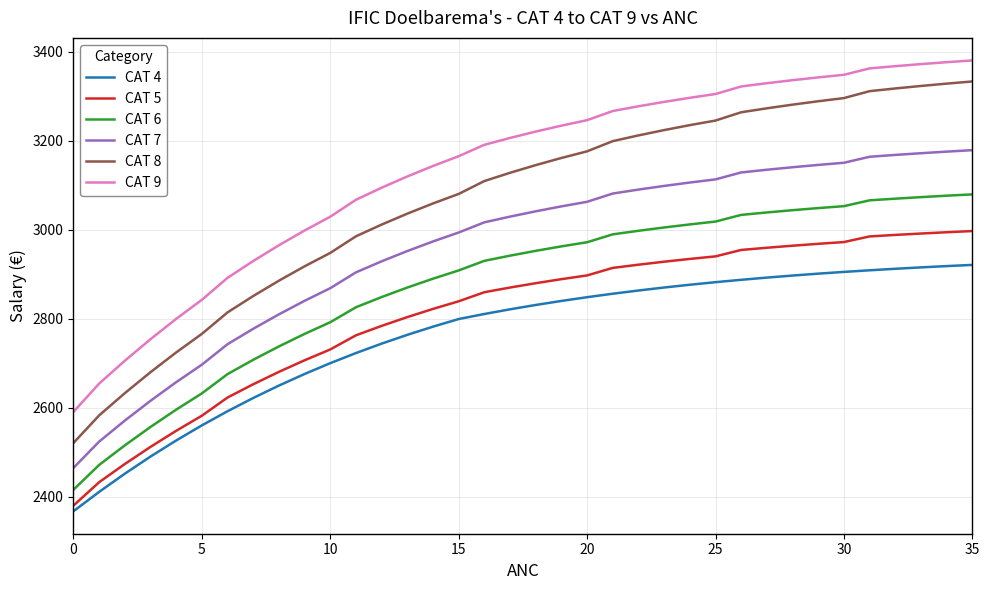

What is the maximum value shown in the chart?

3380.4